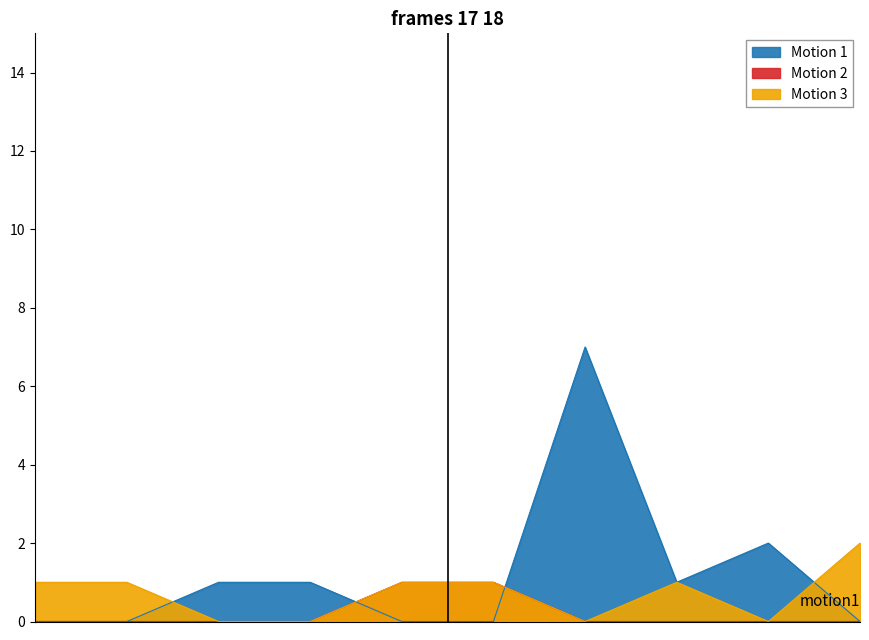

How many values in Motion 3 are above zero?

6